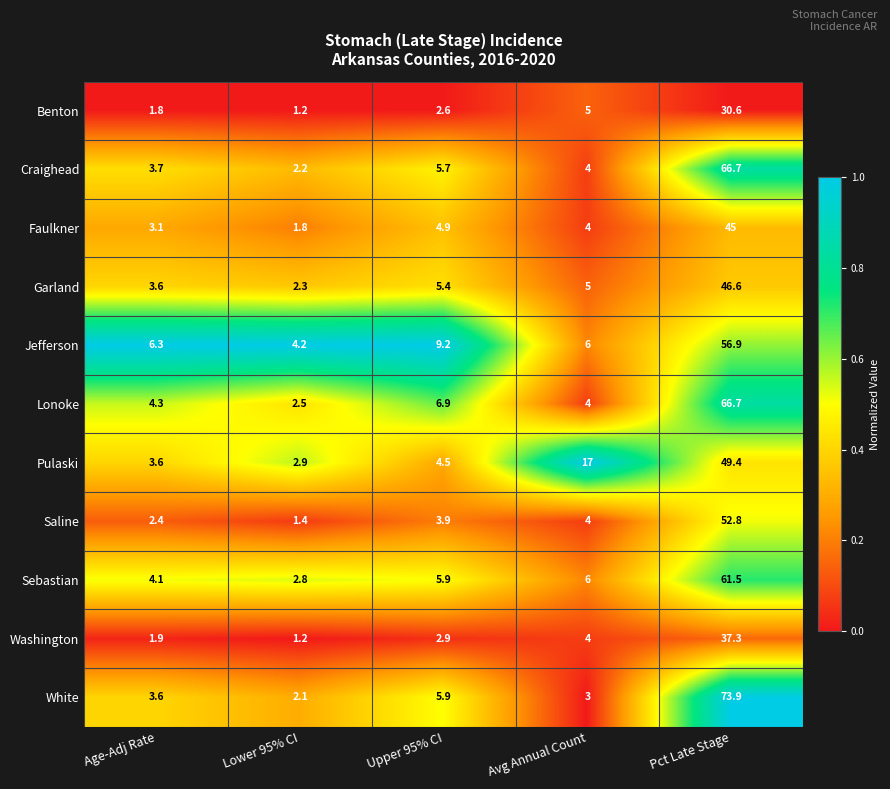

At which label is Benton closest to 15?

Avg Annual Count